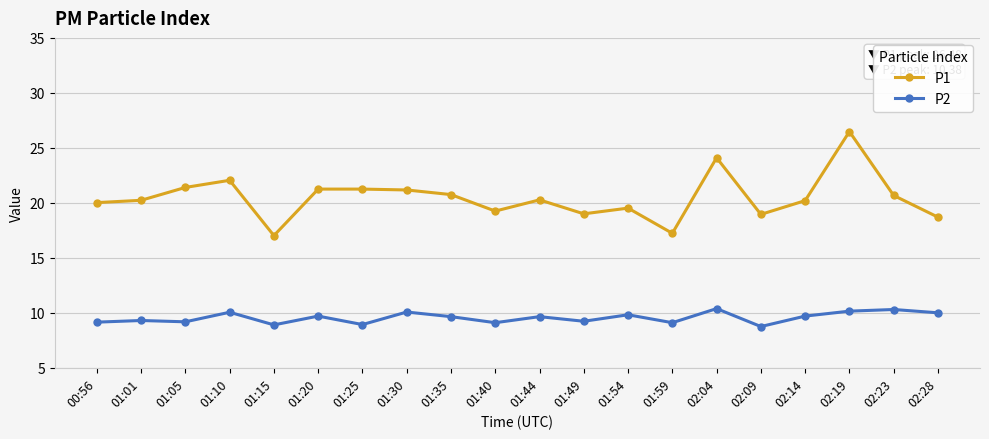

The value of P1 at 01:35 is 20.8. True or false?

True